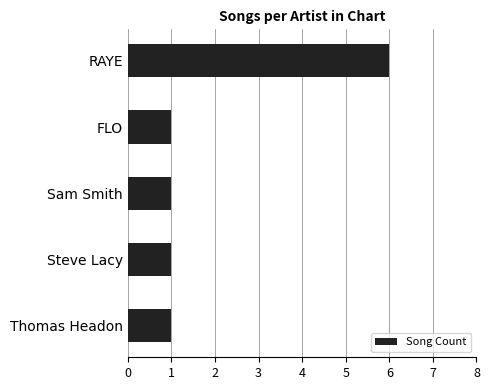

Reading bottom to top, extract all data points from this chart.

1	1	1	1	6